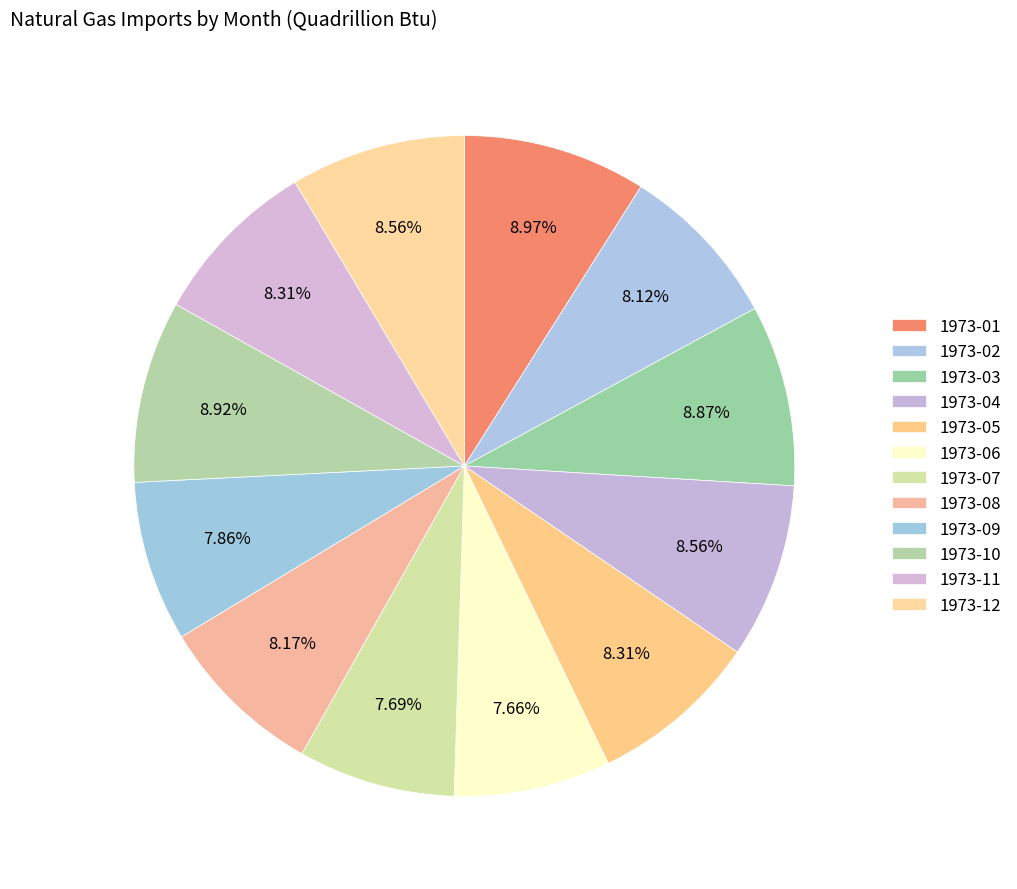

How many segments does this pie chart have?

12